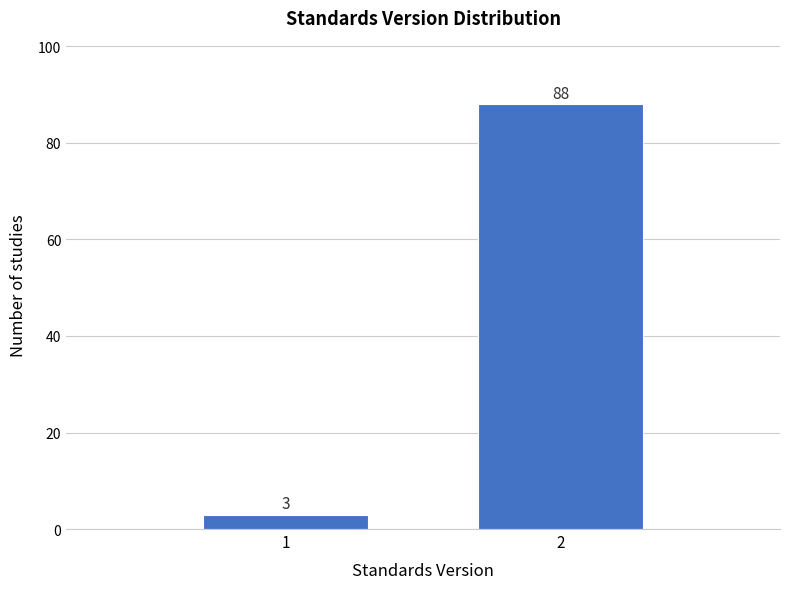

Reading left to right, list all the values displayed in this chart.

1=3	2=88